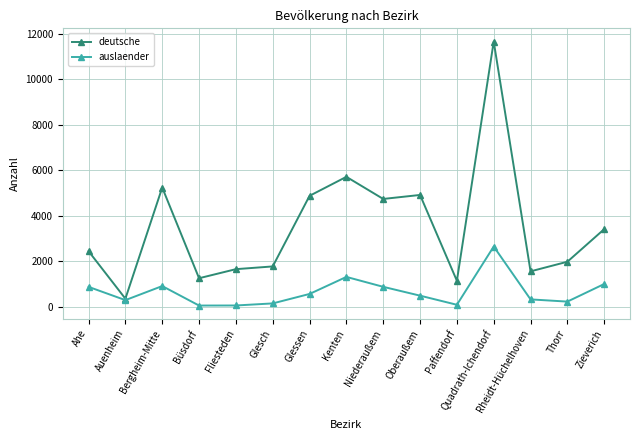

Is this an area chart (filled region under the line)?

No